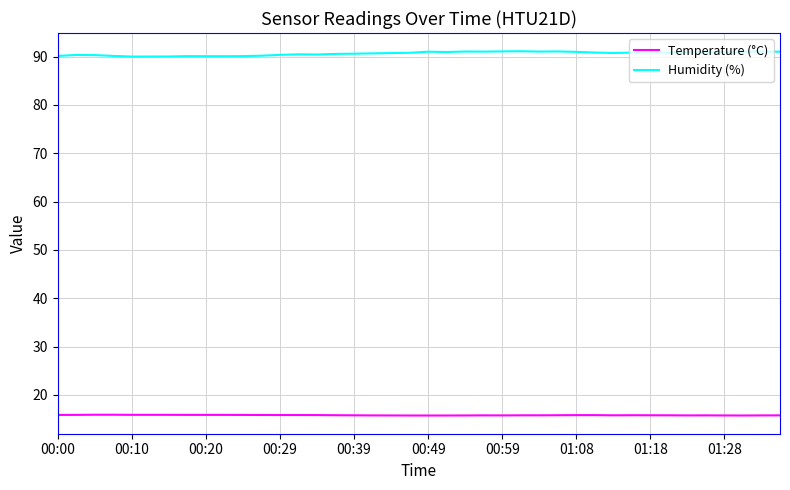

True or false: Humidity (%) and Temperature (°C) intersect in this chart.

False